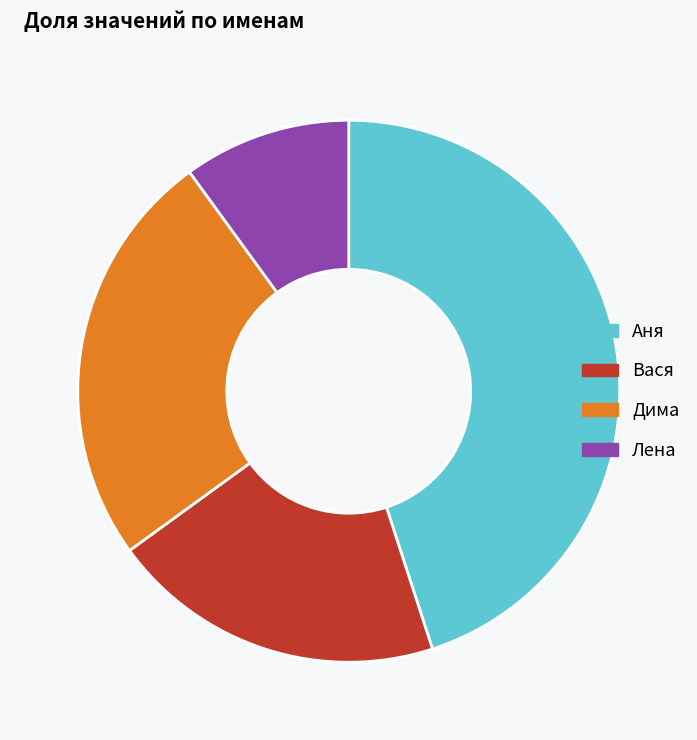

True or false: Лена accounts for 1% of the total.

False